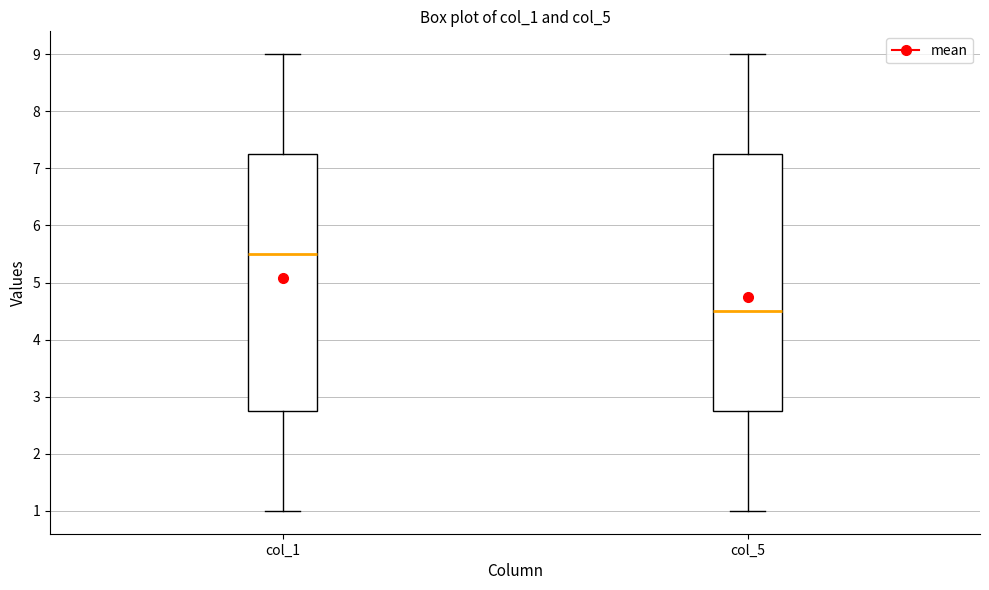

Reading left to right, transcribe this box plot: for each box, give where its median line is, the range the box spans, and where its two whiskers end, as read against the y-axis. The values are not printed on the chart, so give them approximately, as read against the axis.

col_1: median 5.5, box 2.8 to 7.3, whiskers 1.0 to 9.0
col_5: median 4.5, box 2.8 to 7.3, whiskers 1.0 to 9.0